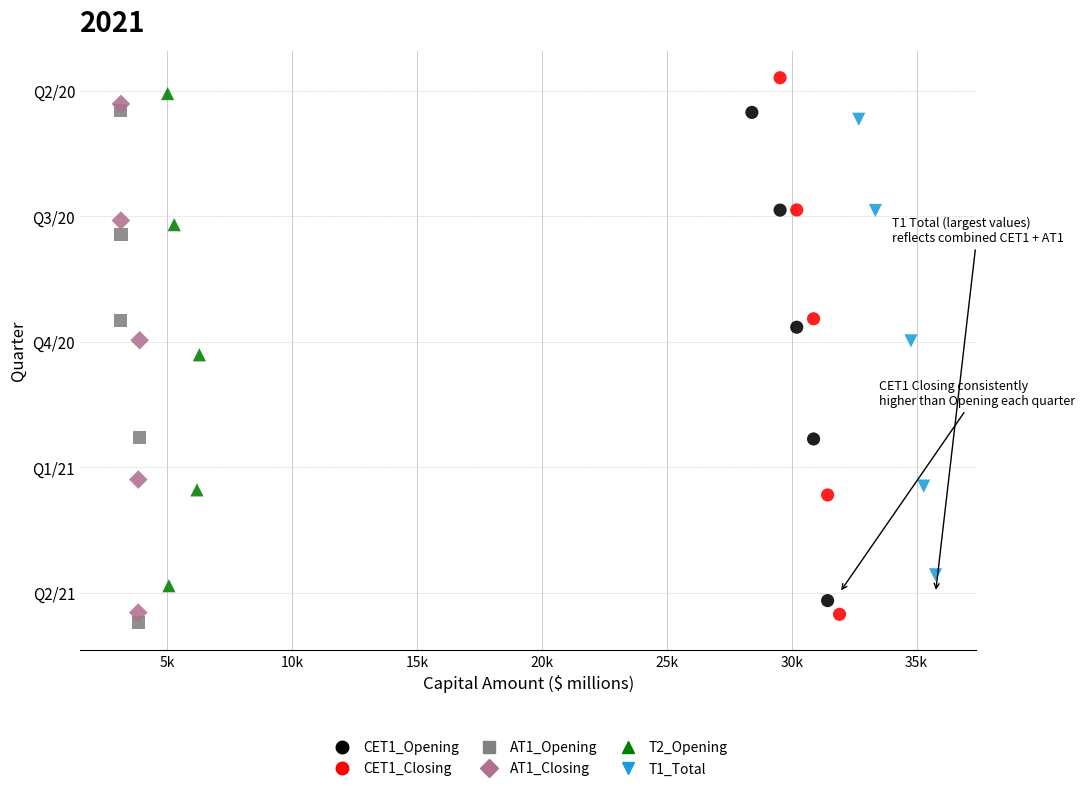

Which series reaches the maximum Y coordinate?

CET1_Closing